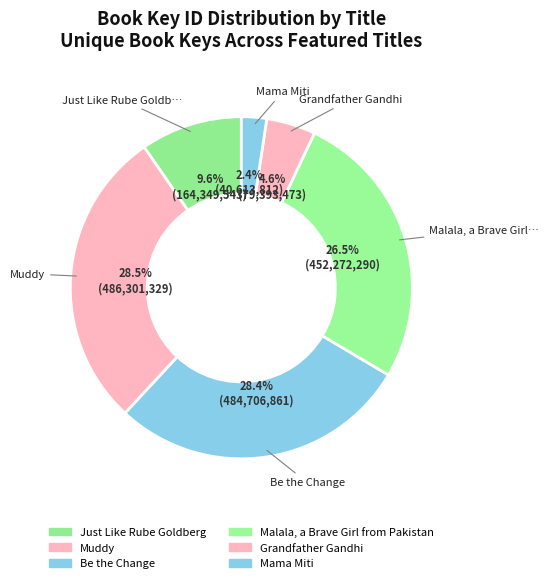

Combined, do Mama Miti and Just Like Rube Goldberg account for over 50%?

No